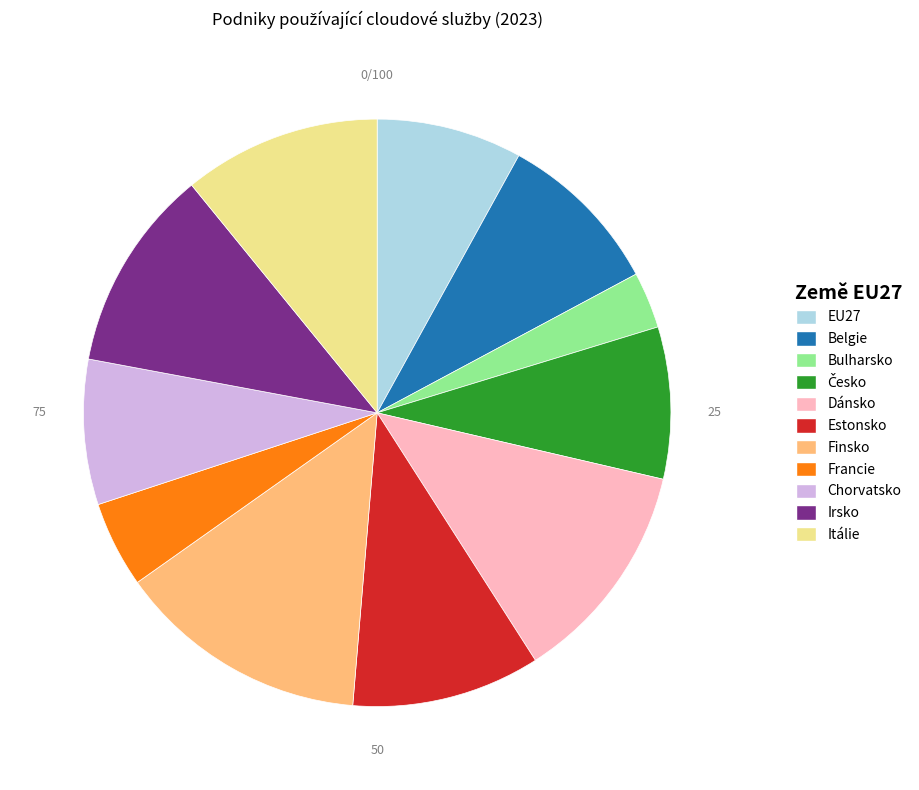

Which slice is the largest?

Finsko